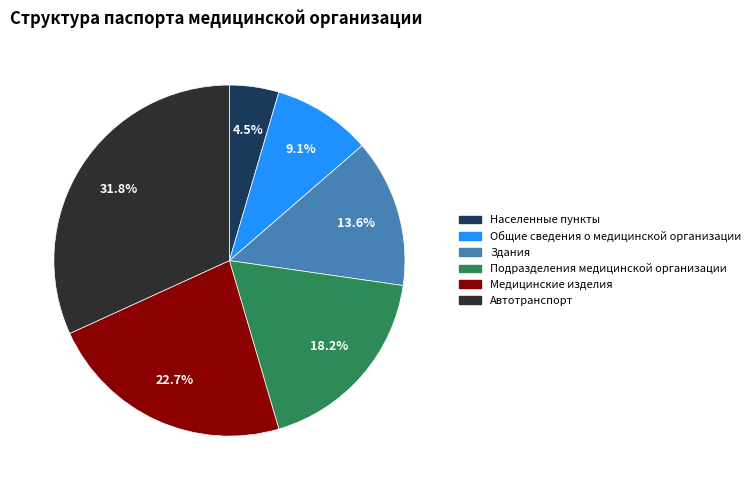

How many segments does this pie chart have?

6